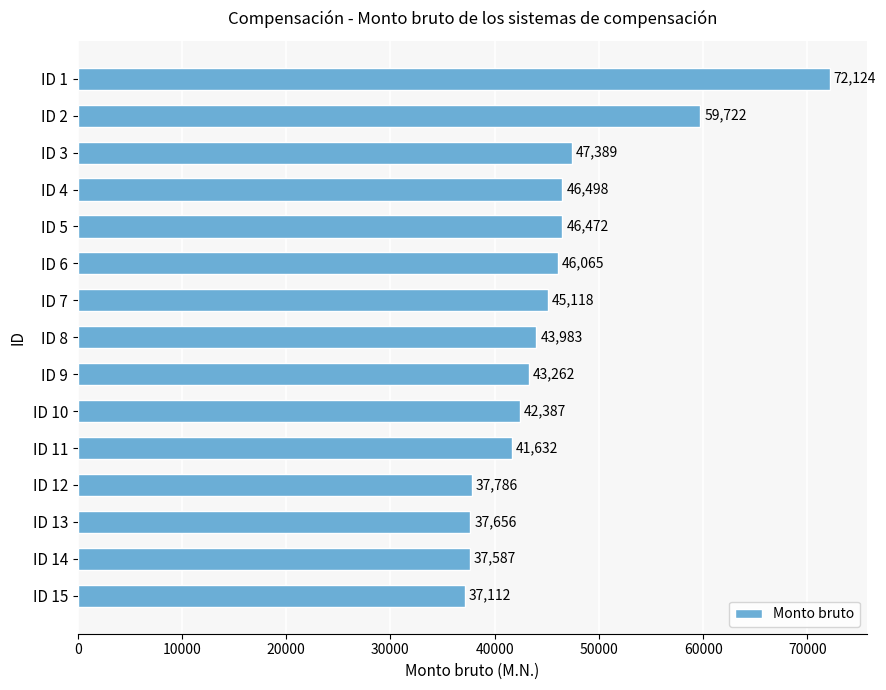

Read the value at ID 11, to the nearest 100.

41600